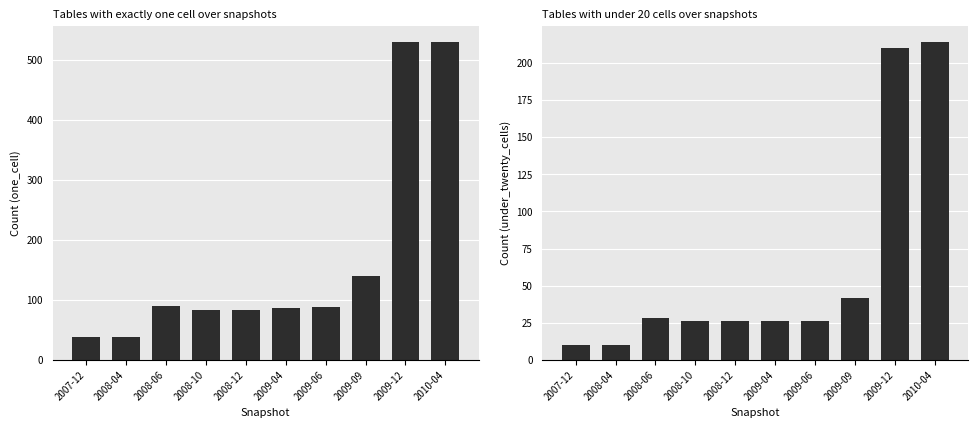

What is the difference between the maximum and minimum values in the under_twenty_cells series?

204